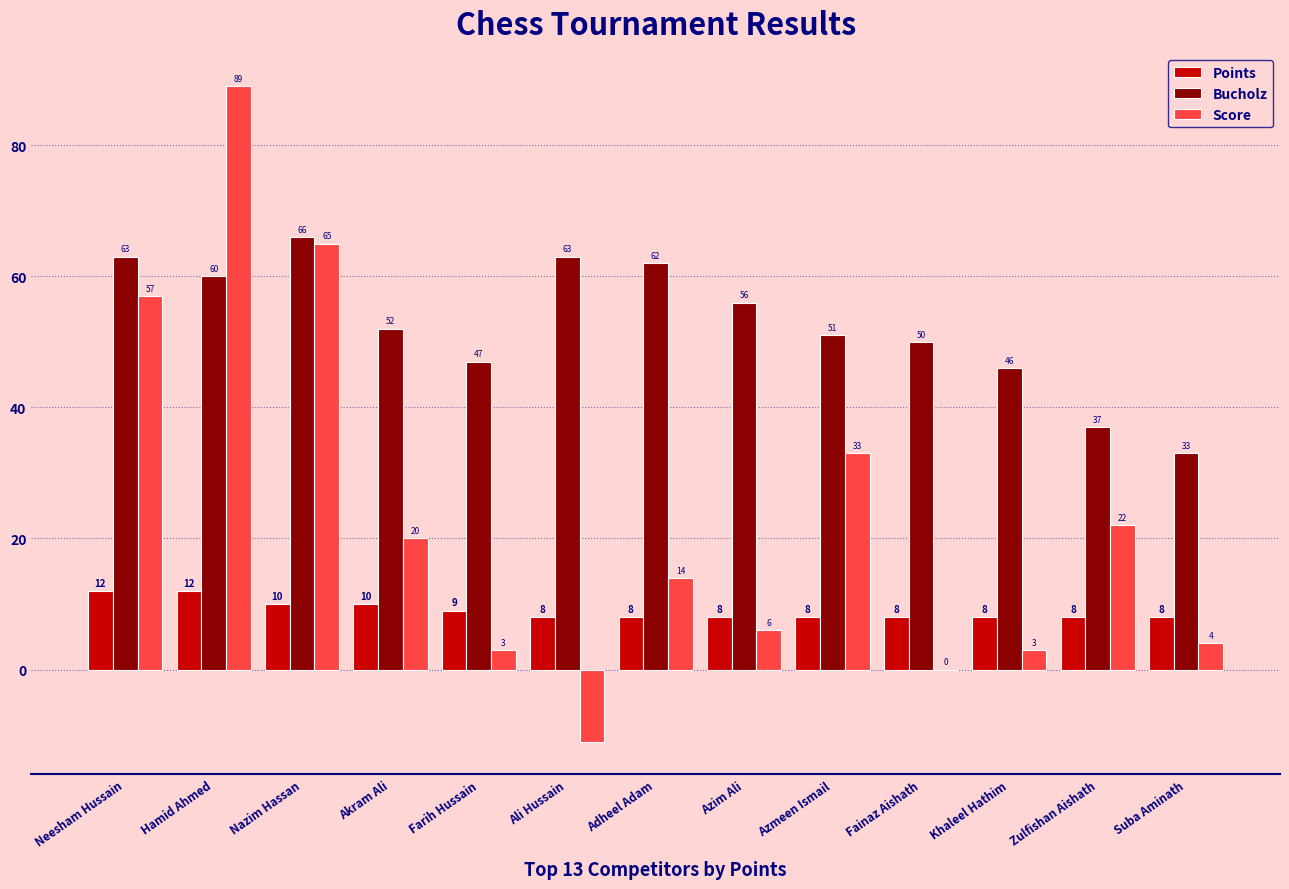

At which label does Bucholz first exceed 52?

Neesham Hussain